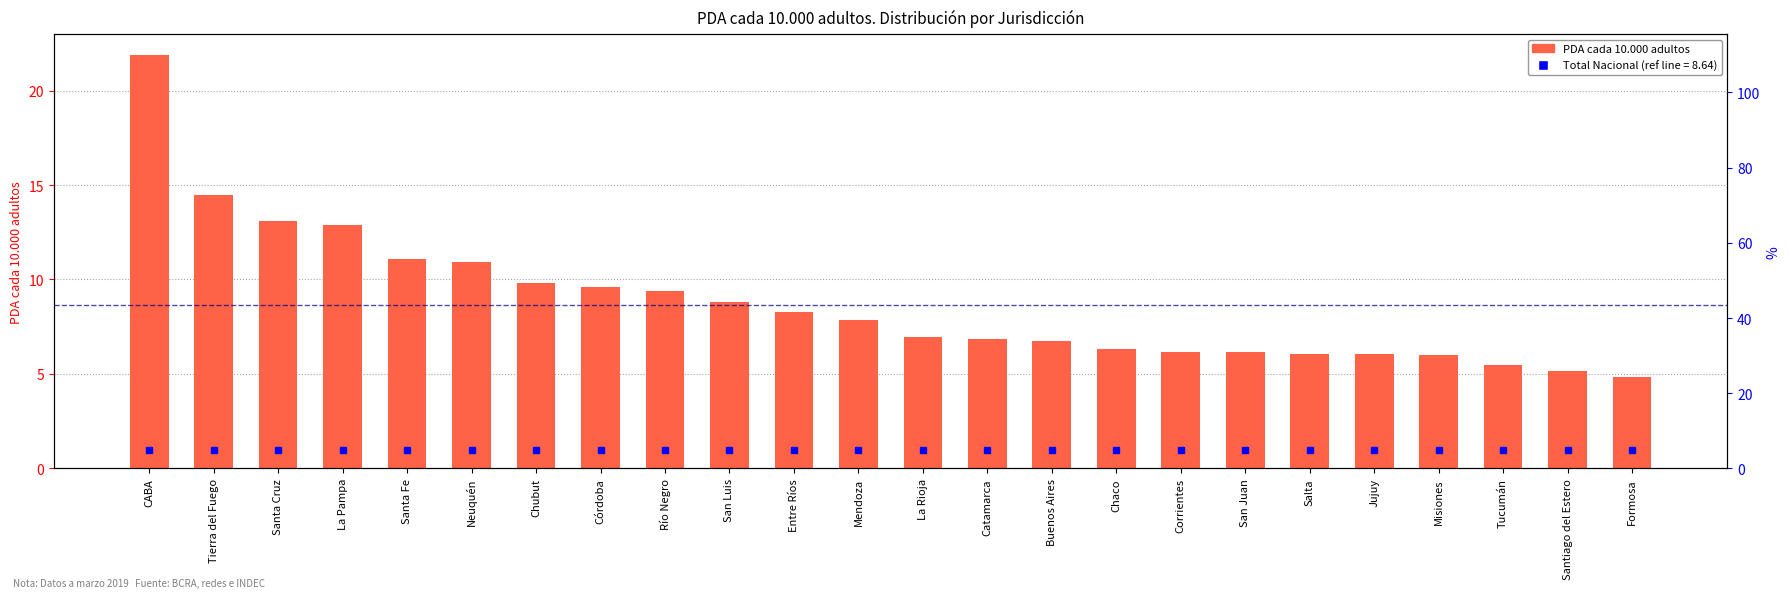

List the labels in order of value, smallest first.

Formosa, Santiago del Estero, Tucumán, Misiones, Jujuy, Salta, San Juan, Corrientes, Chaco, Buenos Aires, Catamarca, La Rioja, Mendoza, Entre Ríos, San Luis, Río Negro, Córdoba, Chubut, Neuquén, Santa Fe, La Pampa, Santa Cruz, Tierra del Fuego, CABA